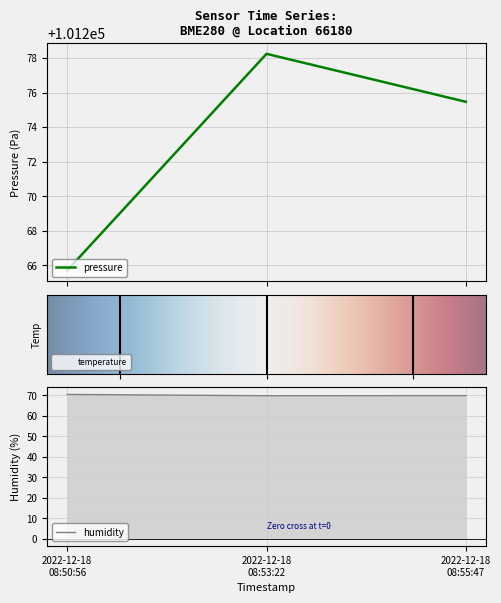

Count the number of data series in this chart.

2